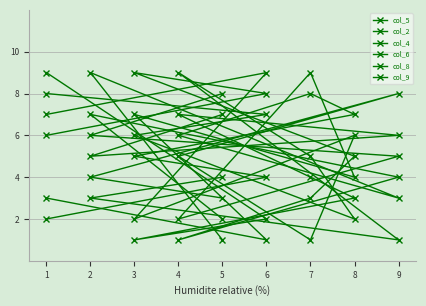

Read the col_2 value at 3.

2